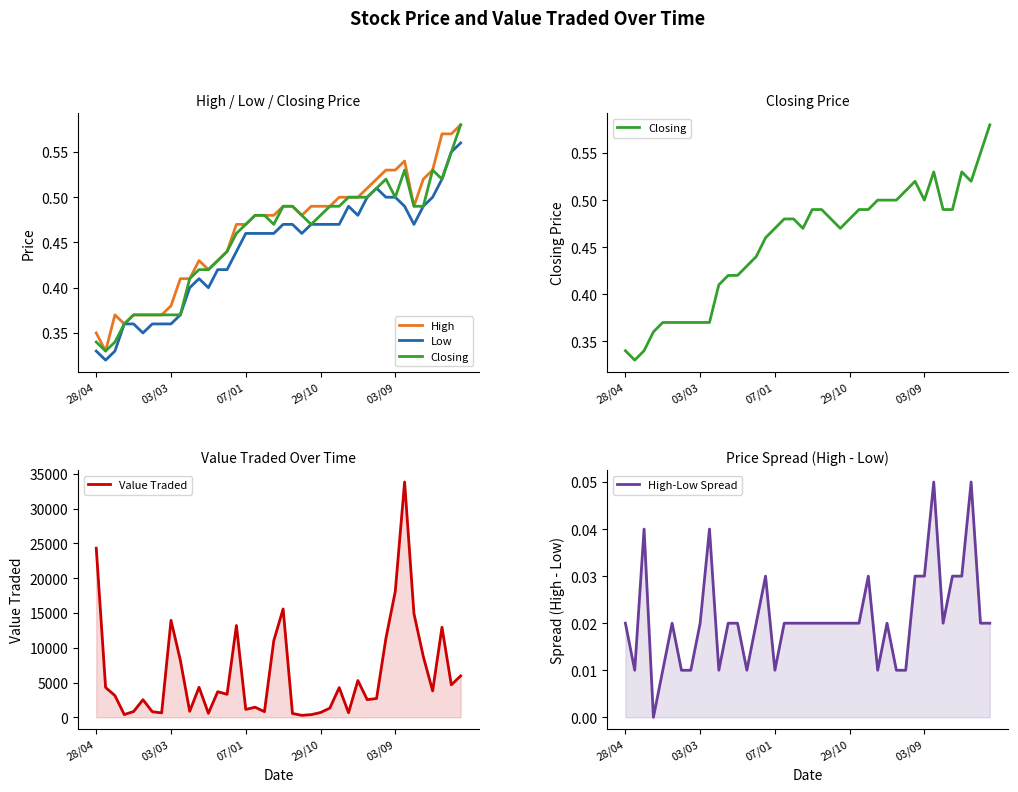

What is the difference between the maximum and minimum values in the Value Traded series?

33546.0